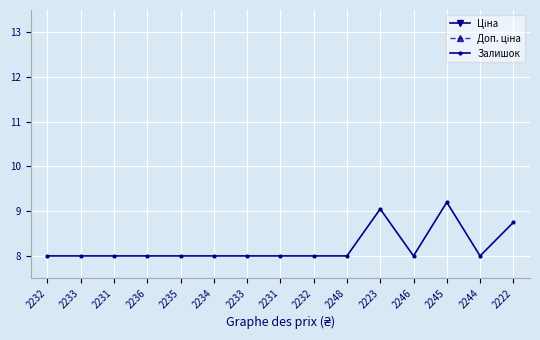

How many lines are shown in the chart?

3